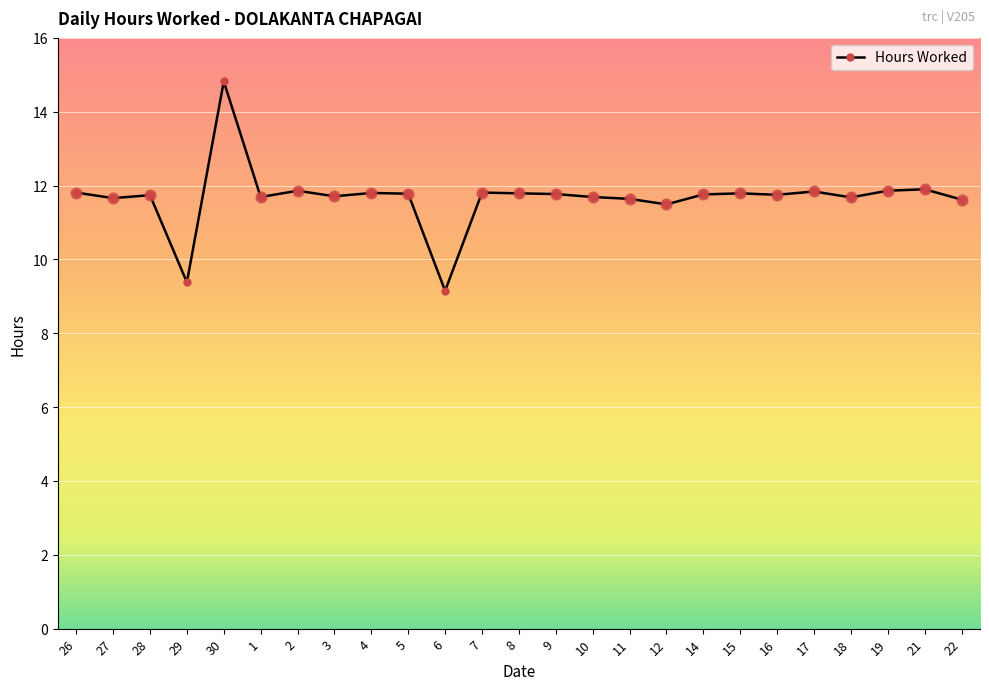

What is the change in value from 1 to 6?

-2.5